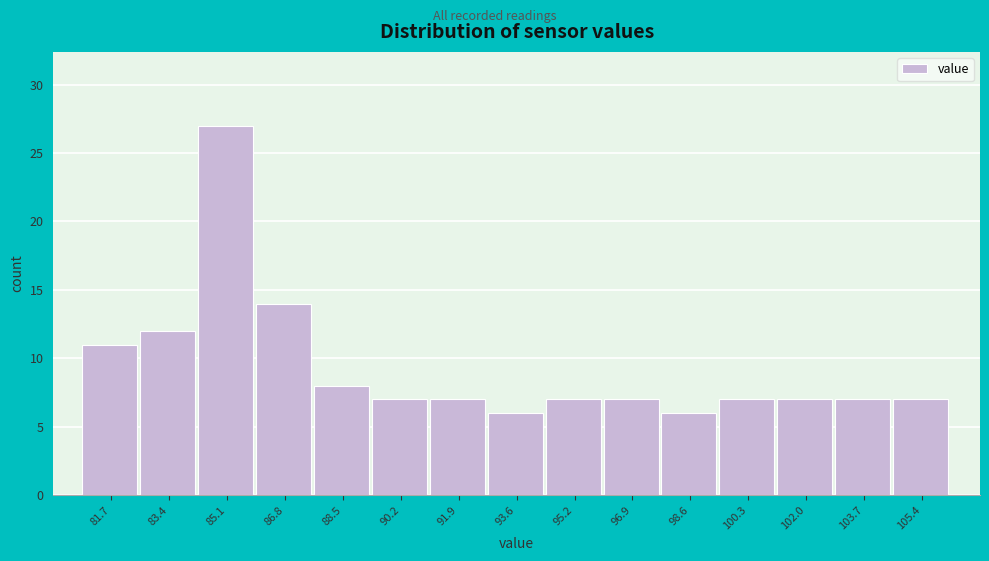

Reading left to right, list every bar in this chart as the range it spans on the x-axis followed by its height. Neither the bar edges nor the heights are printed on the chart, so give them approximately, as read against the axes.

81.0 to 82.6: 11
82.6 to 84.2: 12
84.2 to 86.0: 27
86.0 to 87.6: 14
87.6 to 89.4: 8
89.4 to 91.0: 7
91.0 to 92.8: 7
92.8 to 94.4: 6
94.4 to 96.0: 7
96.0 to 97.8: 7
97.8 to 99.4: 6
99.4 to 101.2: 7
101.2 to 102.8: 7
102.8 to 104.6: 7
104.6 to 106.2: 7